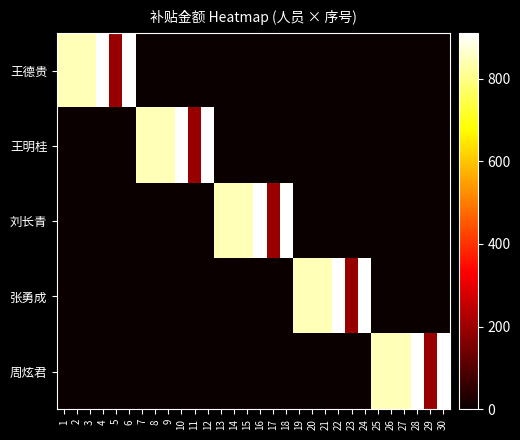

At which category is the sum across all series the highest?

4